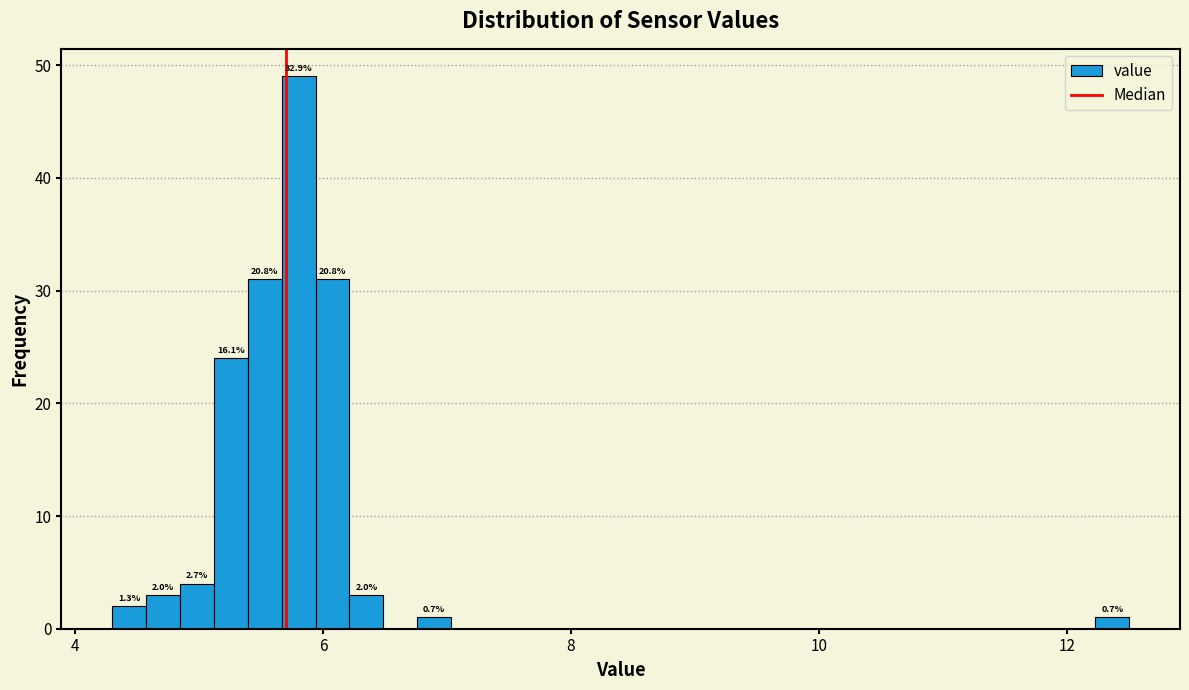

Read against the x-axis, roughly where is the centre of the tallest bar?

5.8